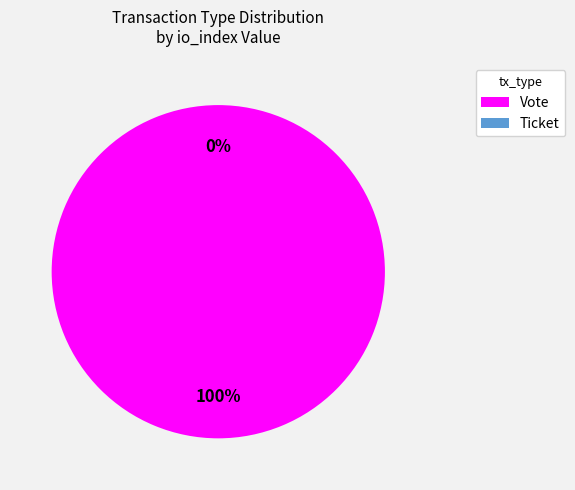

How many slices are in this pie chart?

2